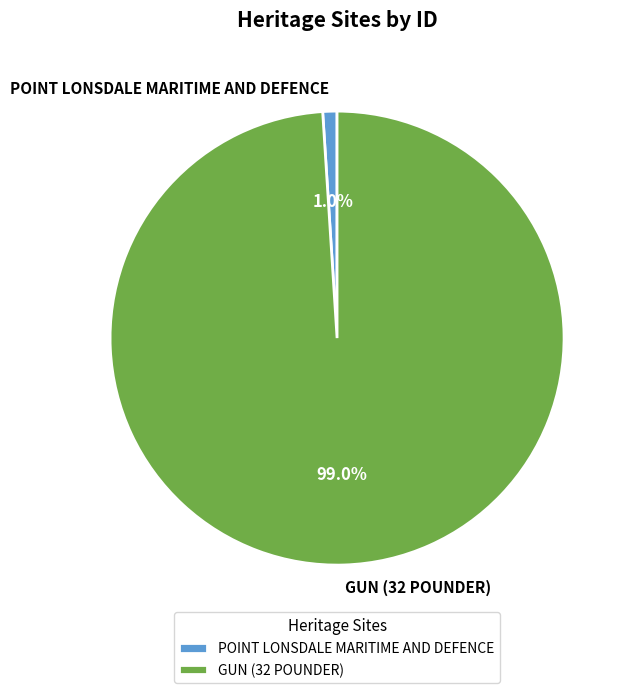

To the nearest percent, what is the difference between the GUN (32 POUNDER) and POINT LONSDALE MARITIME AND DEFENCE slice percentages?

98%